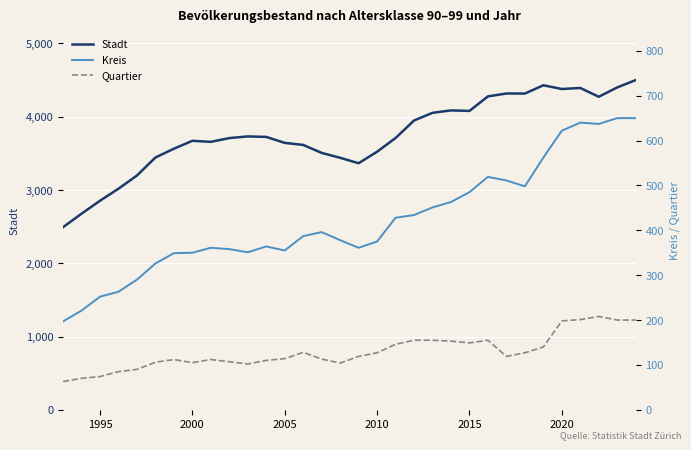

How many lines are shown in the chart?

3